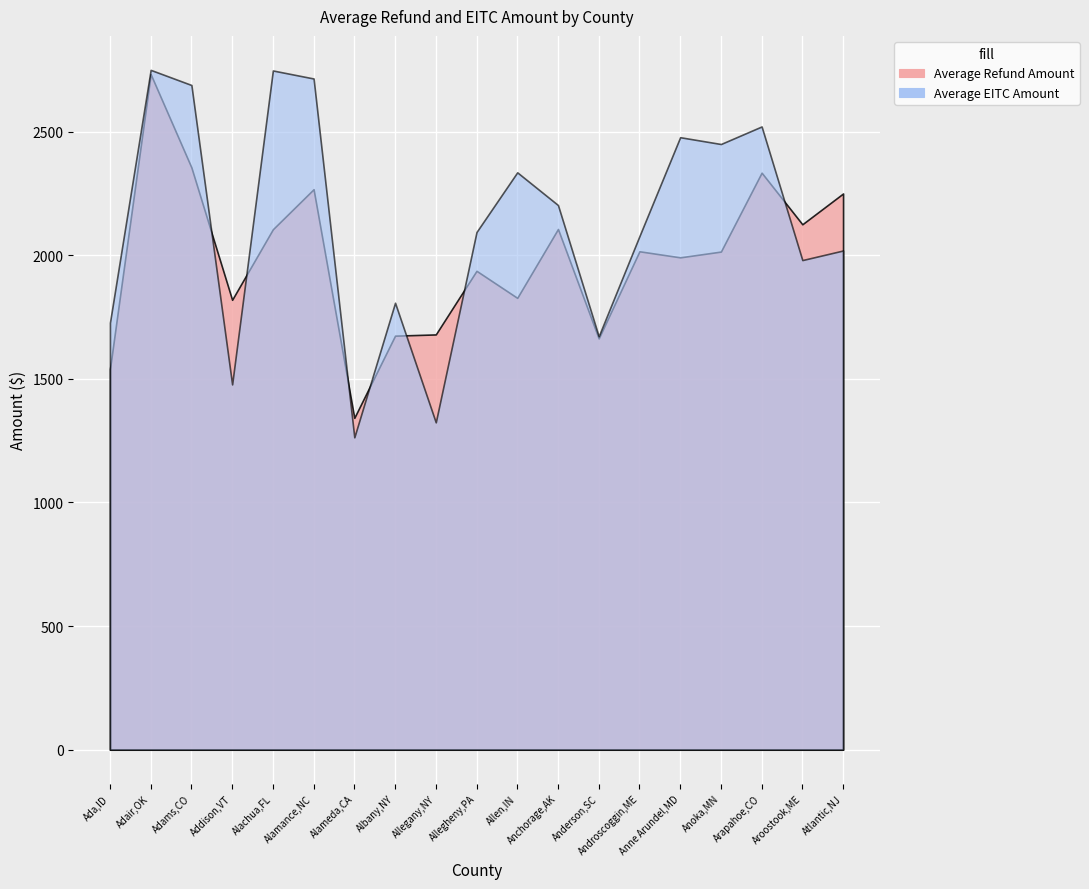

What is the label of the 14th point from the left?

Androscoggin,ME